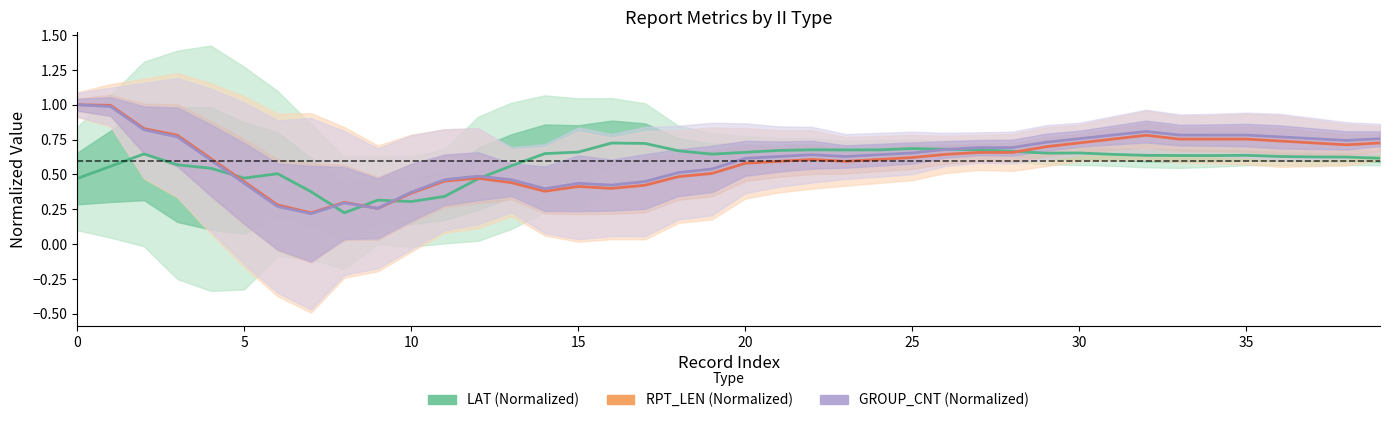

Is the value of LAT (Normalized) at 0 greater than the value of GROUP_CNT (Normalized) at 18?

No